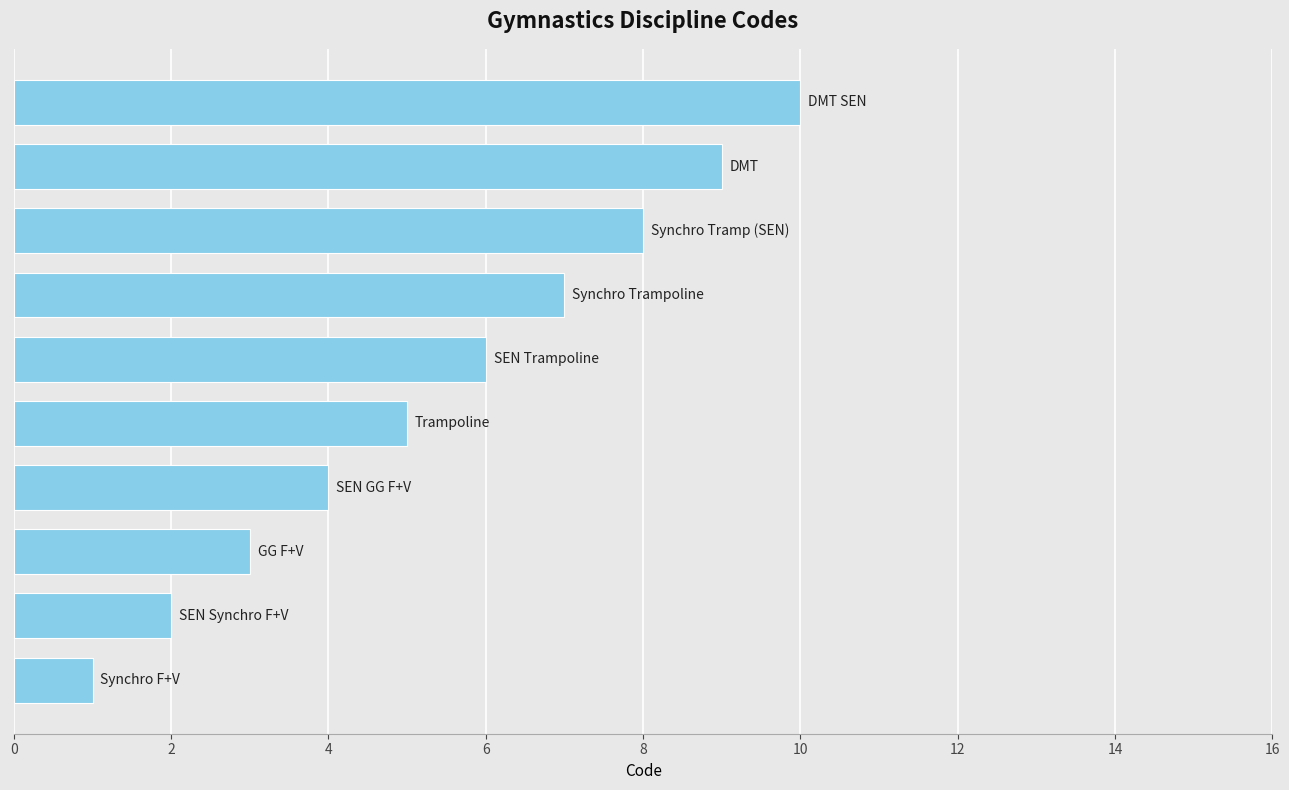

How many series are shown in this chart?

1